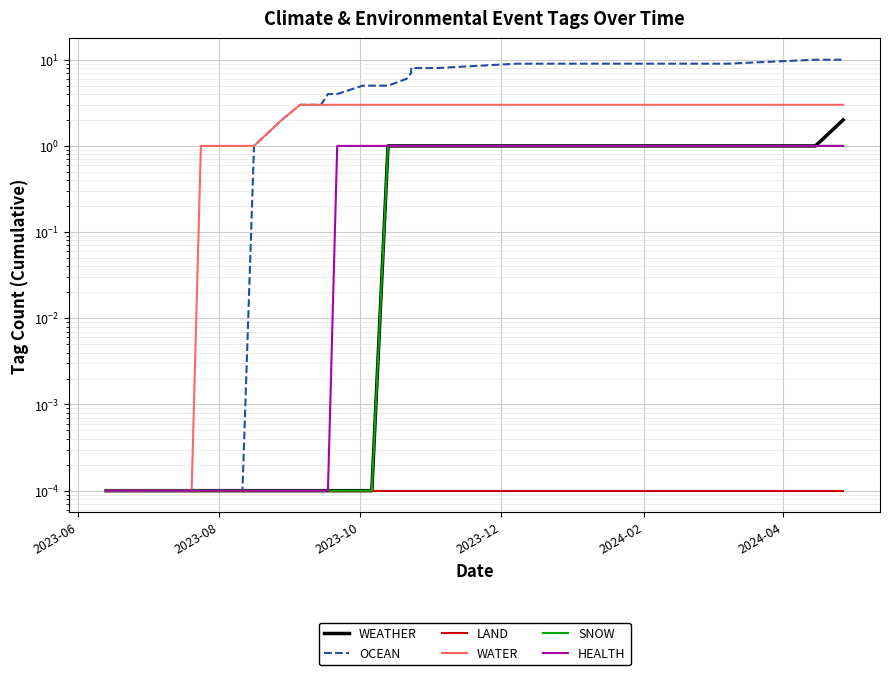

What is the maximum value shown in the chart?

10.0